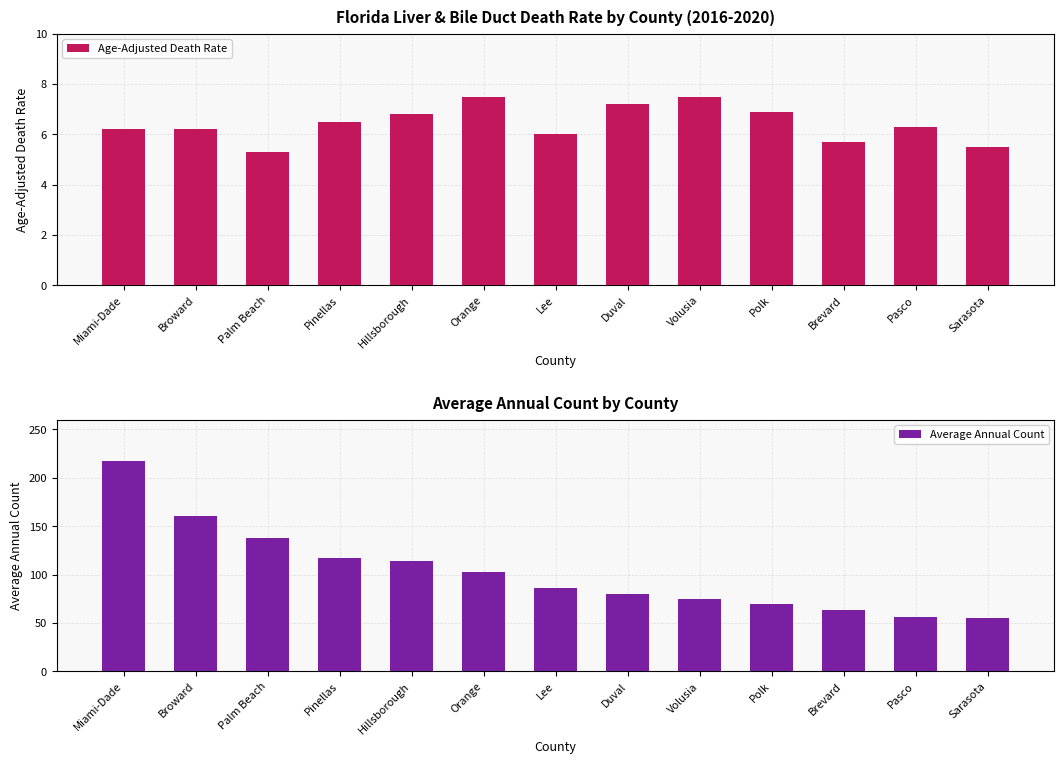

List the labels in order of Age-Adjusted Death Rate value, smallest first.

Palm Beach, Sarasota, Brevard, Lee, Miami-Dade, Broward, Pasco, Pinellas, Hillsborough, Polk, Duval, Orange, Volusia